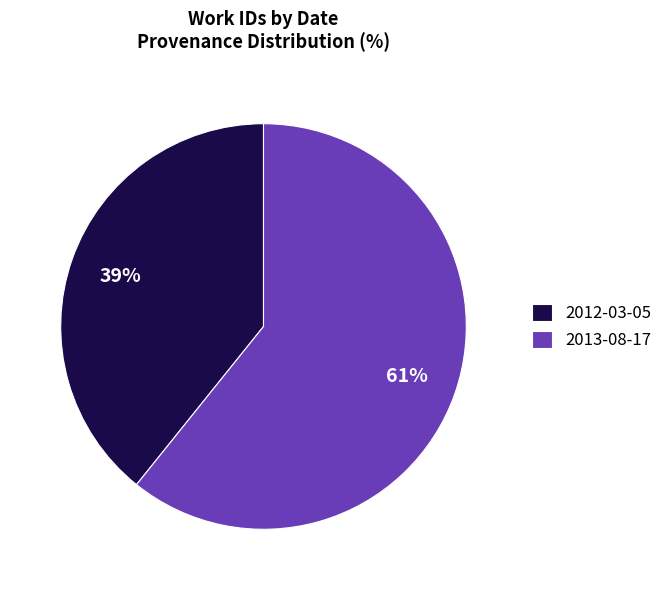

Is 2013-08-17 the majority of the pie?

Yes